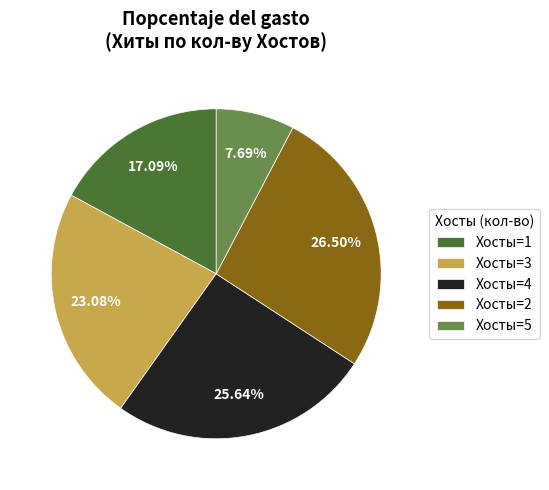

What is the ratio of the value at Хосты=5 to the value at Хосты=3?

0.3